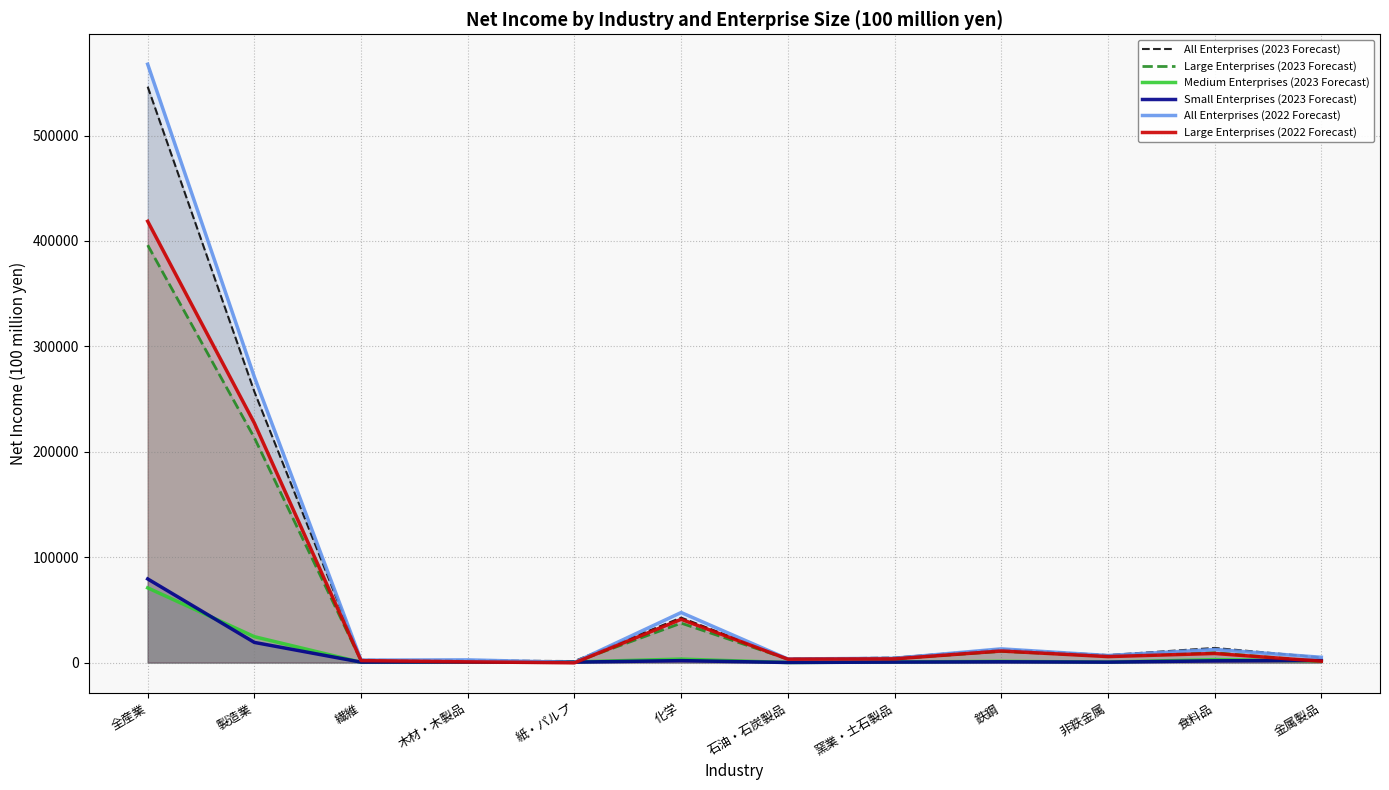

True or false: All Enterprises (2023 Forecast) has more than 0 points higher than both neighbors.

True